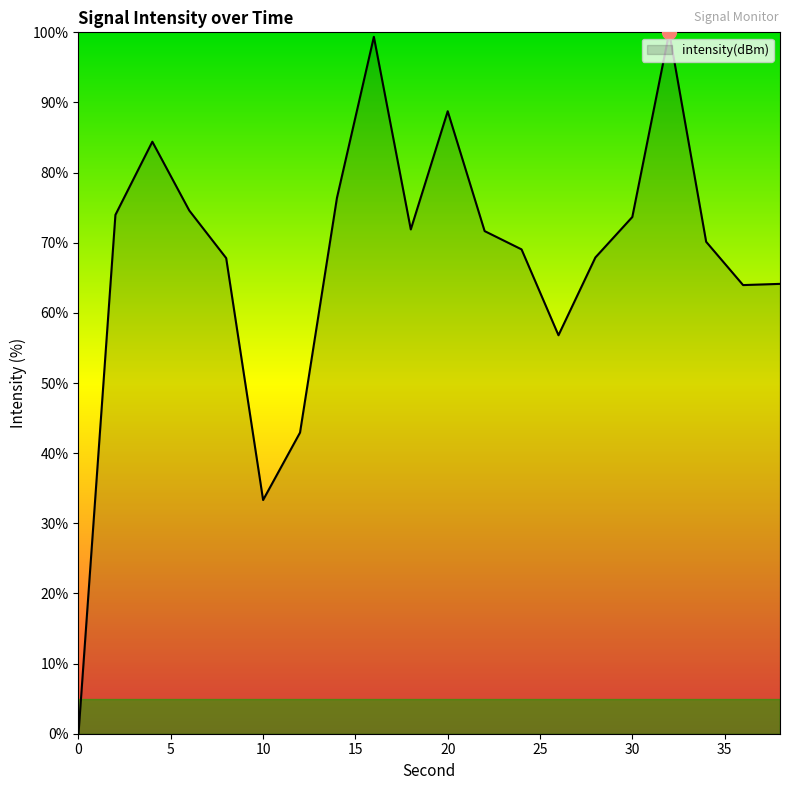

What is the difference between the maximum and minimum values?

100.0